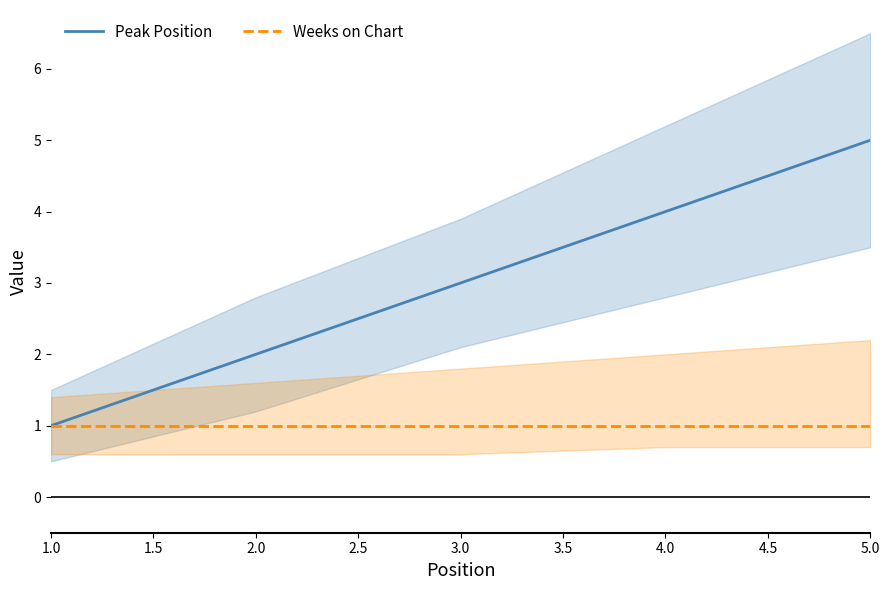

Which category has the highest value in the Weeks on Chart series?

1.0